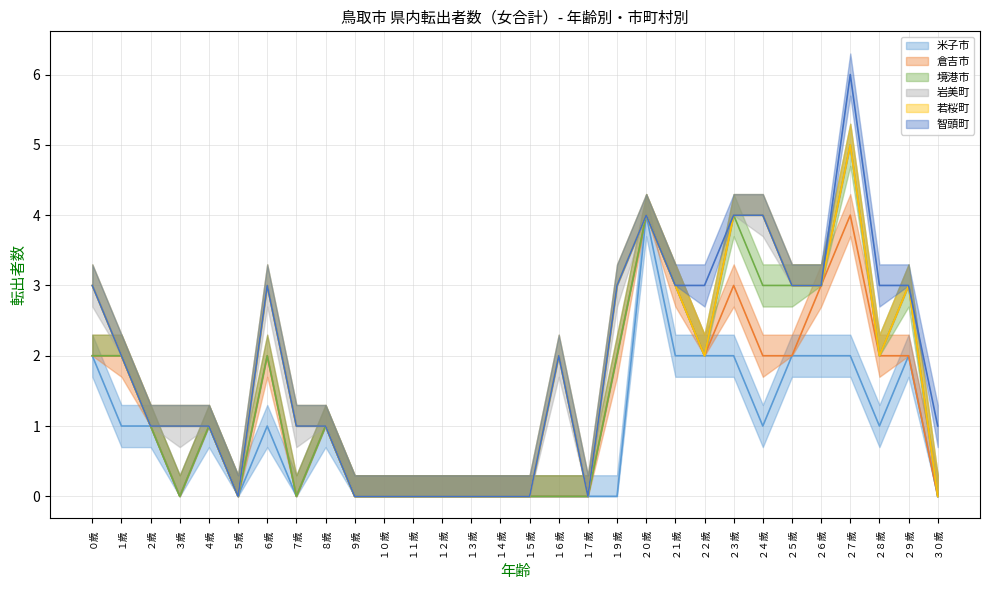

True or false: 米子市 and 境港市 cross at least once.

False